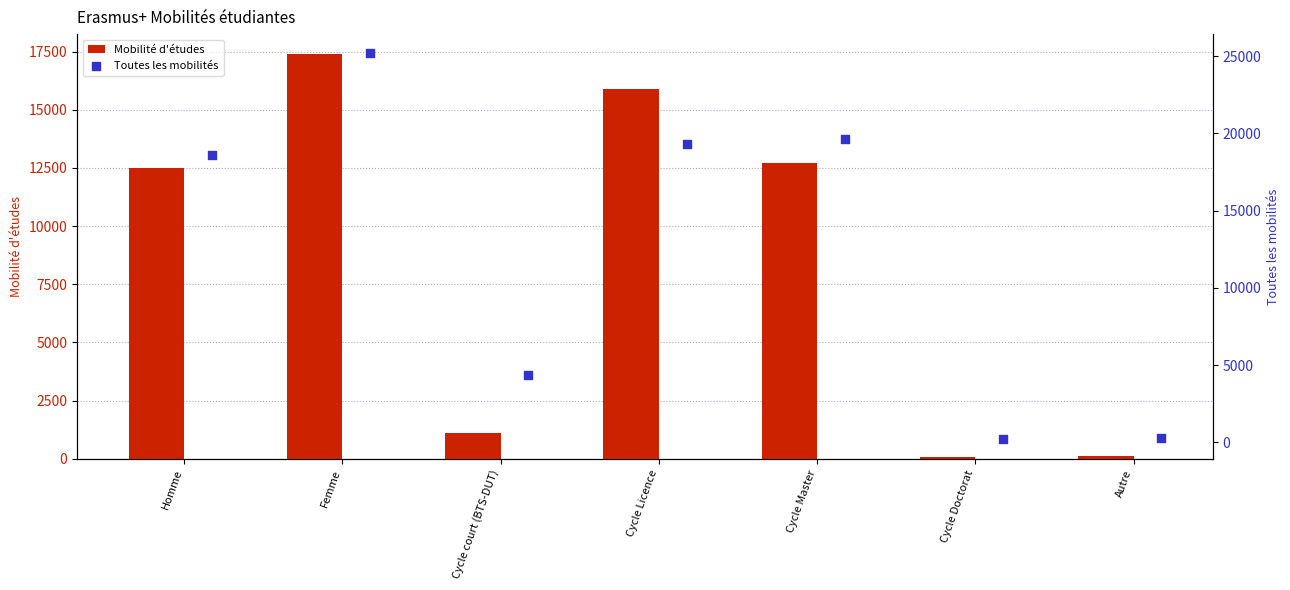

Which series has the largest total across all categories?

Toutes les mobilités